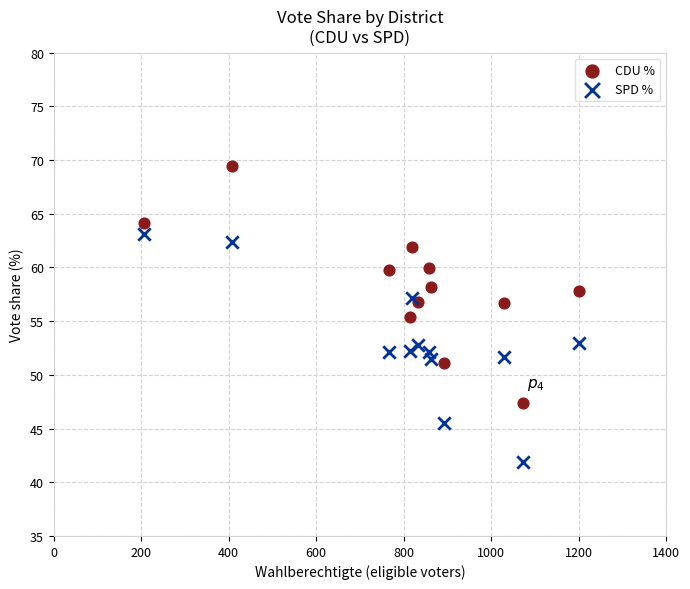

What is the X range (max minus min) for the scatter plot?

995.0